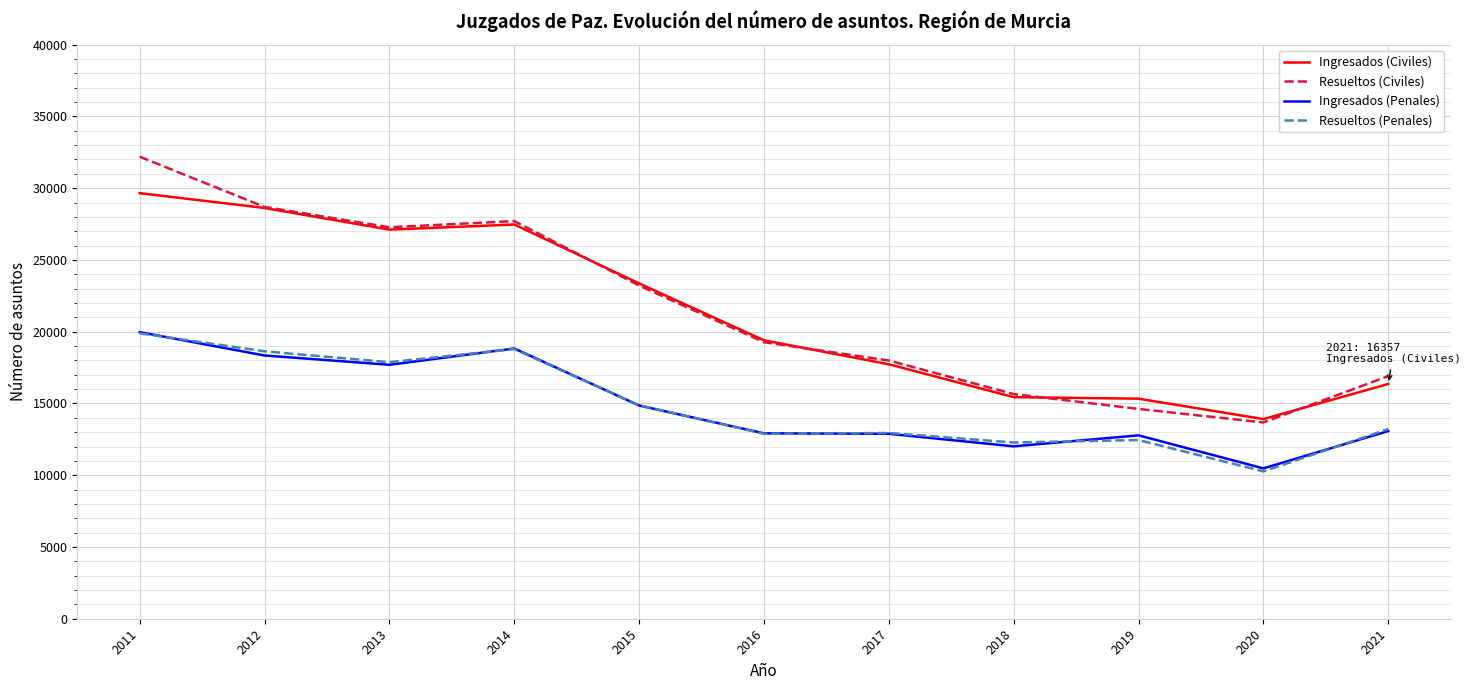

What is the average value of the Resueltos (Penales) series?

14917